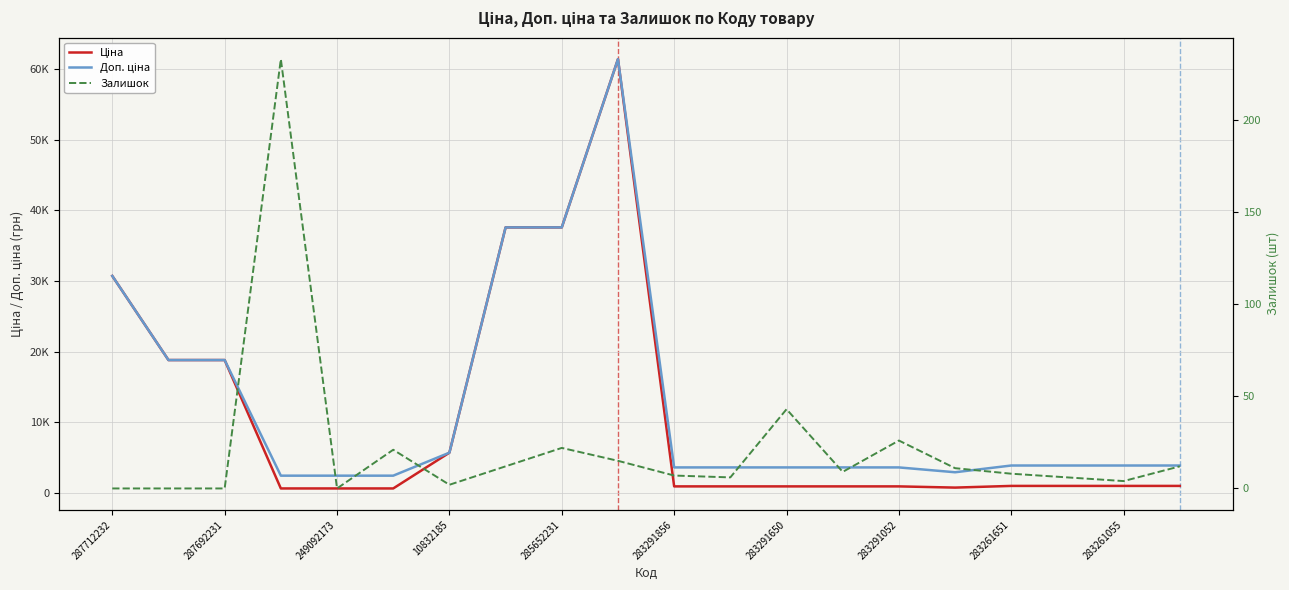

Which series has the largest range (max minus min)?

Ціна